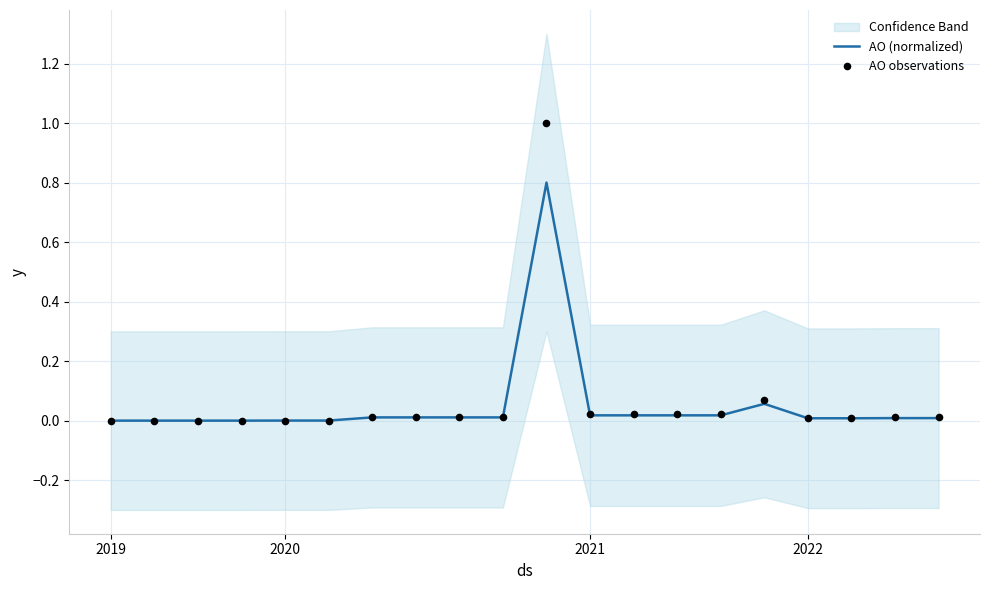

Which series contains the highest Y value?

AO observations